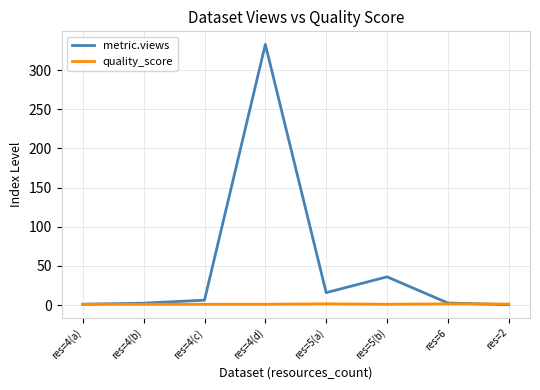

Does the chart have visible grid lines?

Yes